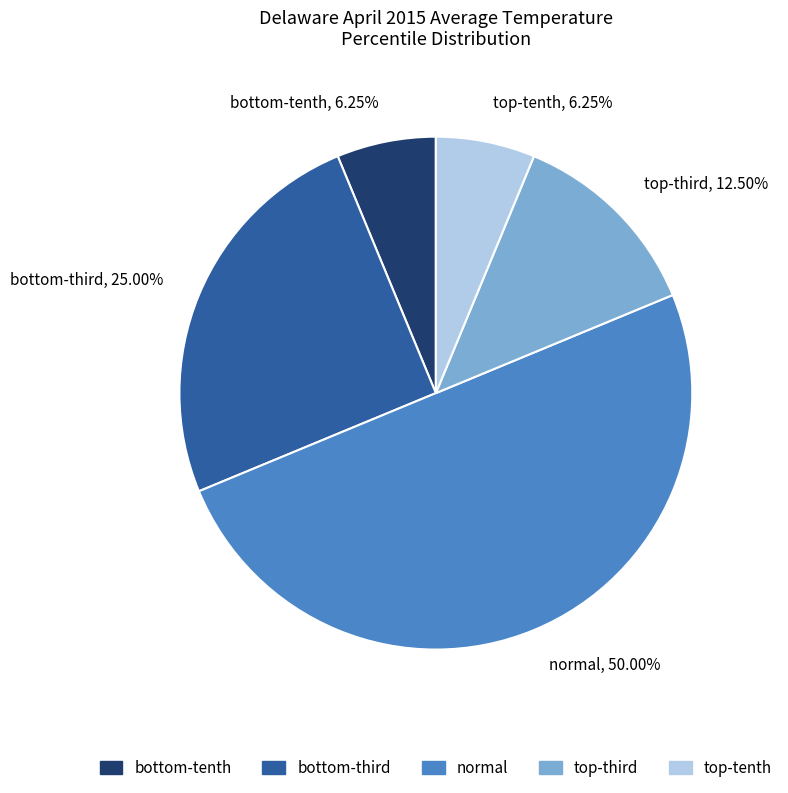

Count the number of slices in the pie.

5